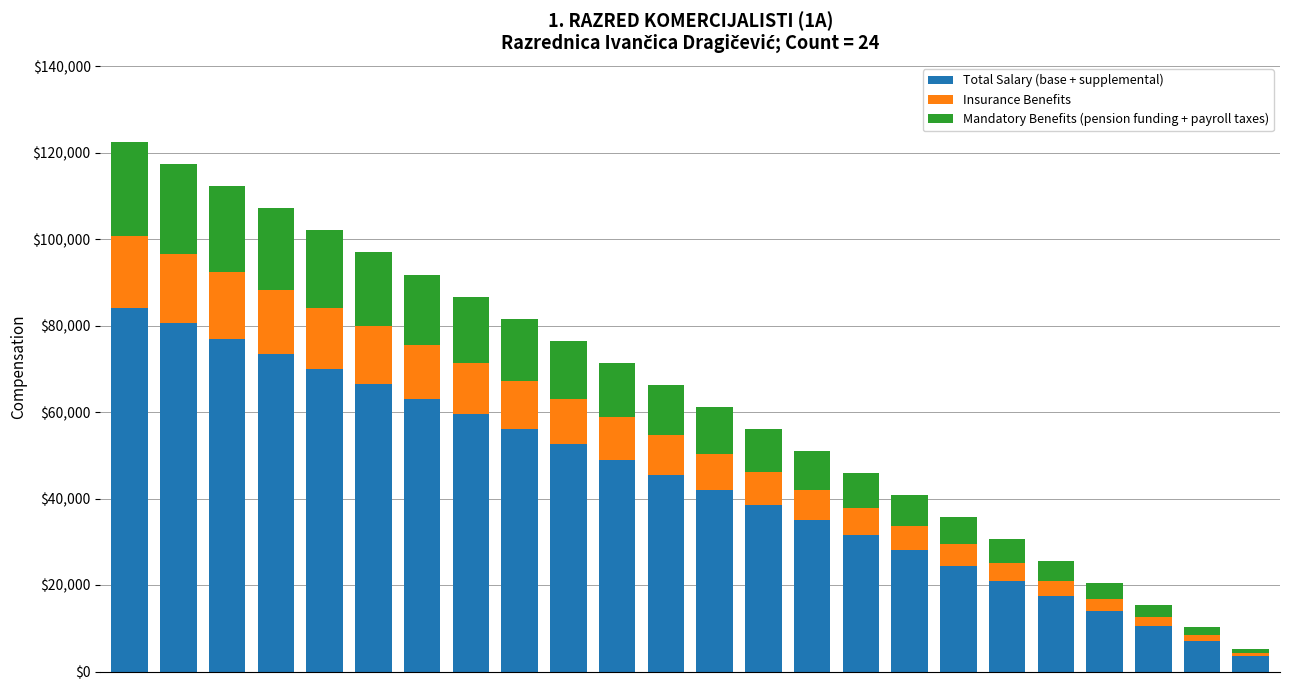

Are the bars horizontal?

No